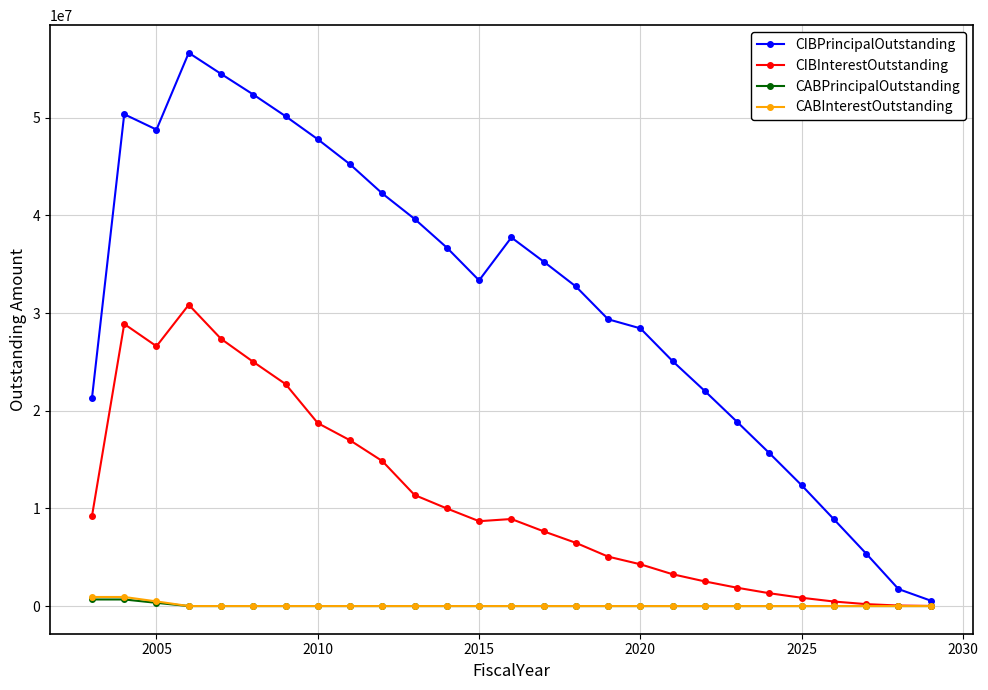

Which series has the largest range (max minus min)?

CIBPrincipalOutstanding